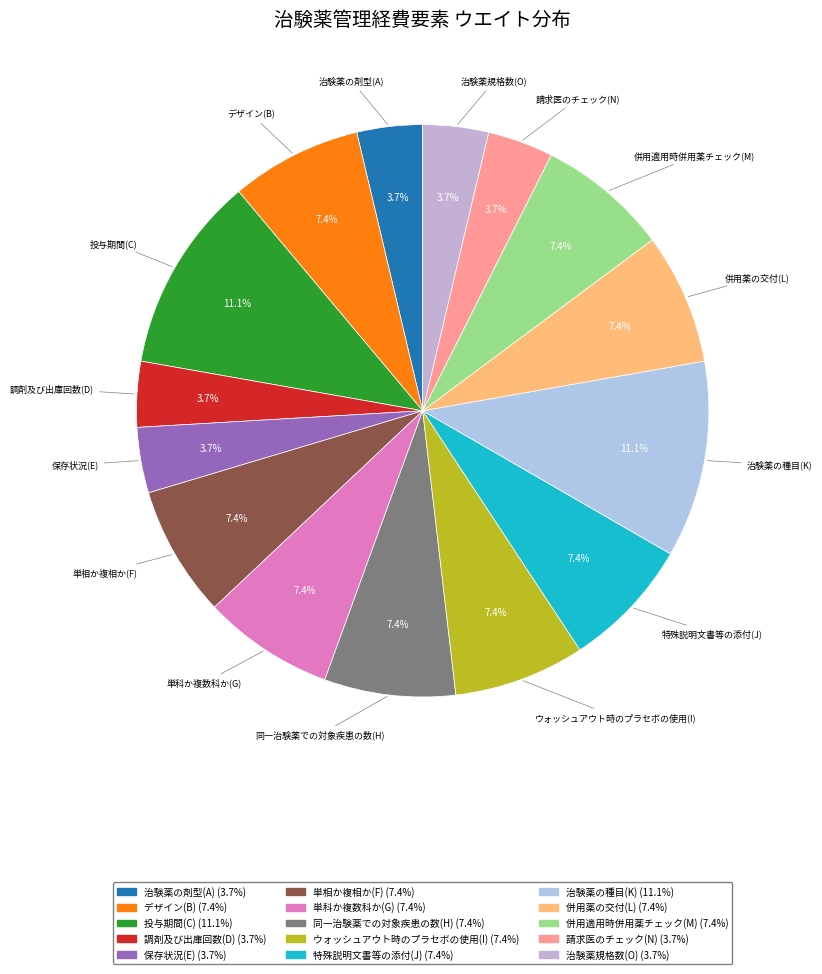

What is the ratio of the value at ウォッシュアウト時のプラセボの使用(I) to the value at 併用適用時併用薬チェック(M)?

1.0